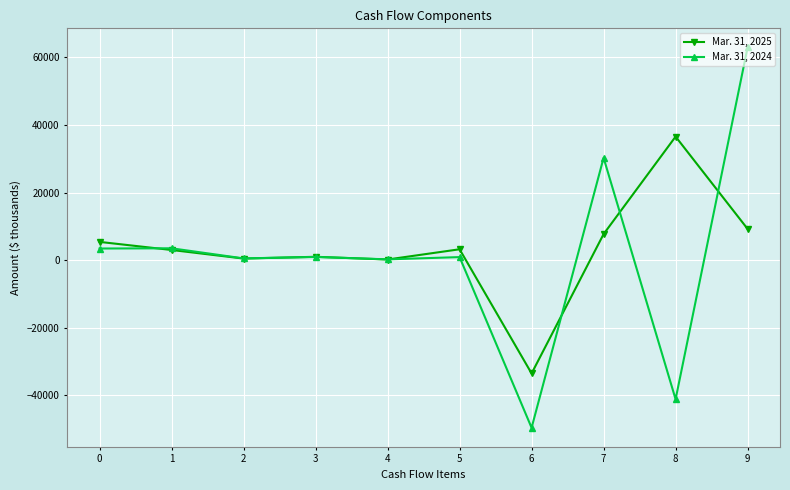

Does the chart have visible grid lines?

Yes